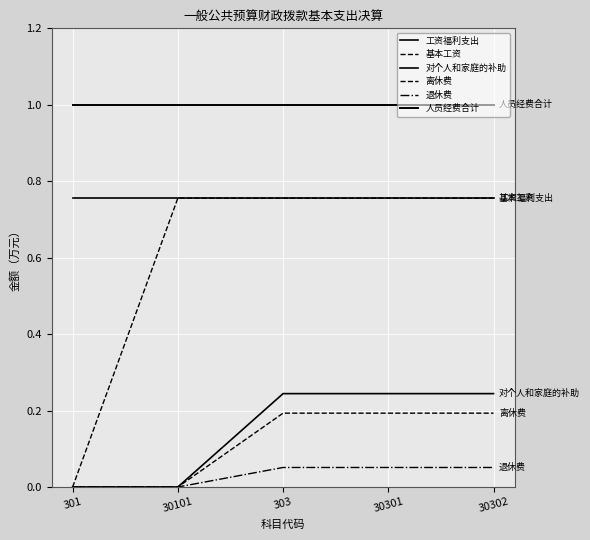

Reading left to right, list all the values displayed in this chart.

工资福利支出: 0.8	0.8	0.8	0.8	0.8
基本工资: 0.0	0.8	0.8	0.8	0.8
对个人和家庭的补助: 0.0	0.0	0.2	0.2	0.2
离休费: 0.0	0.0	0.2	0.2	0.2
退休费: 0.0	0.0	0.1	0.1	0.1
人员经费合计: 1.0	1.0	1.0	1.0	1.0